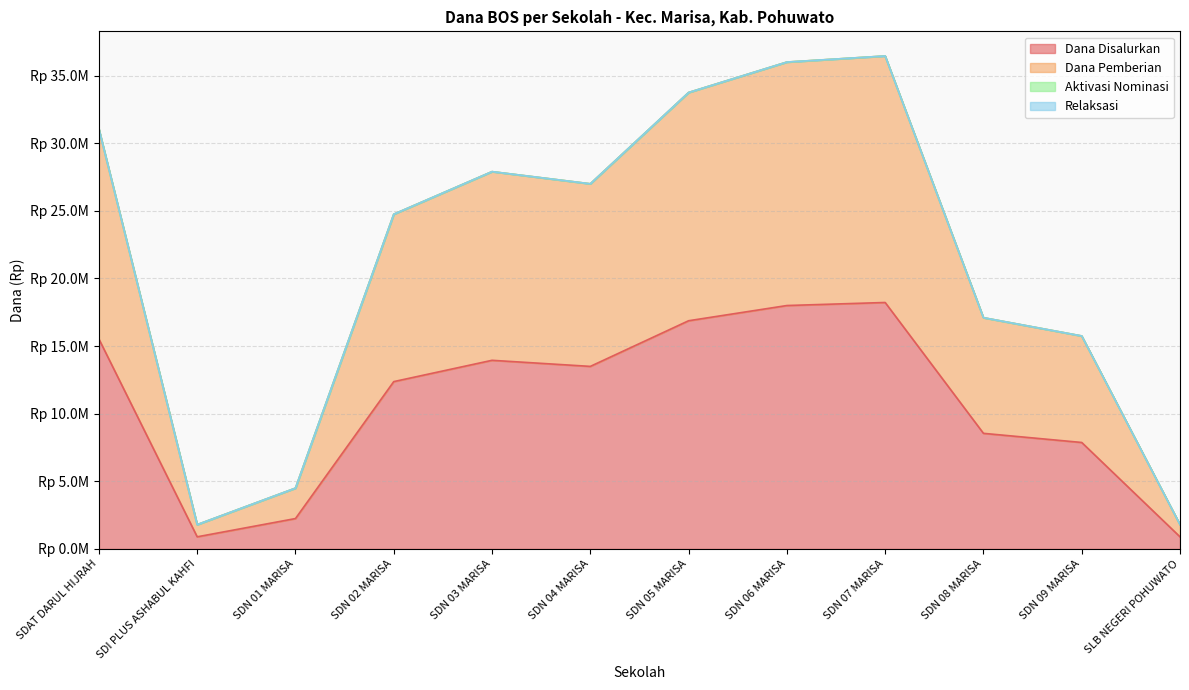

Does the chart display data point markers on the line(s)?

No